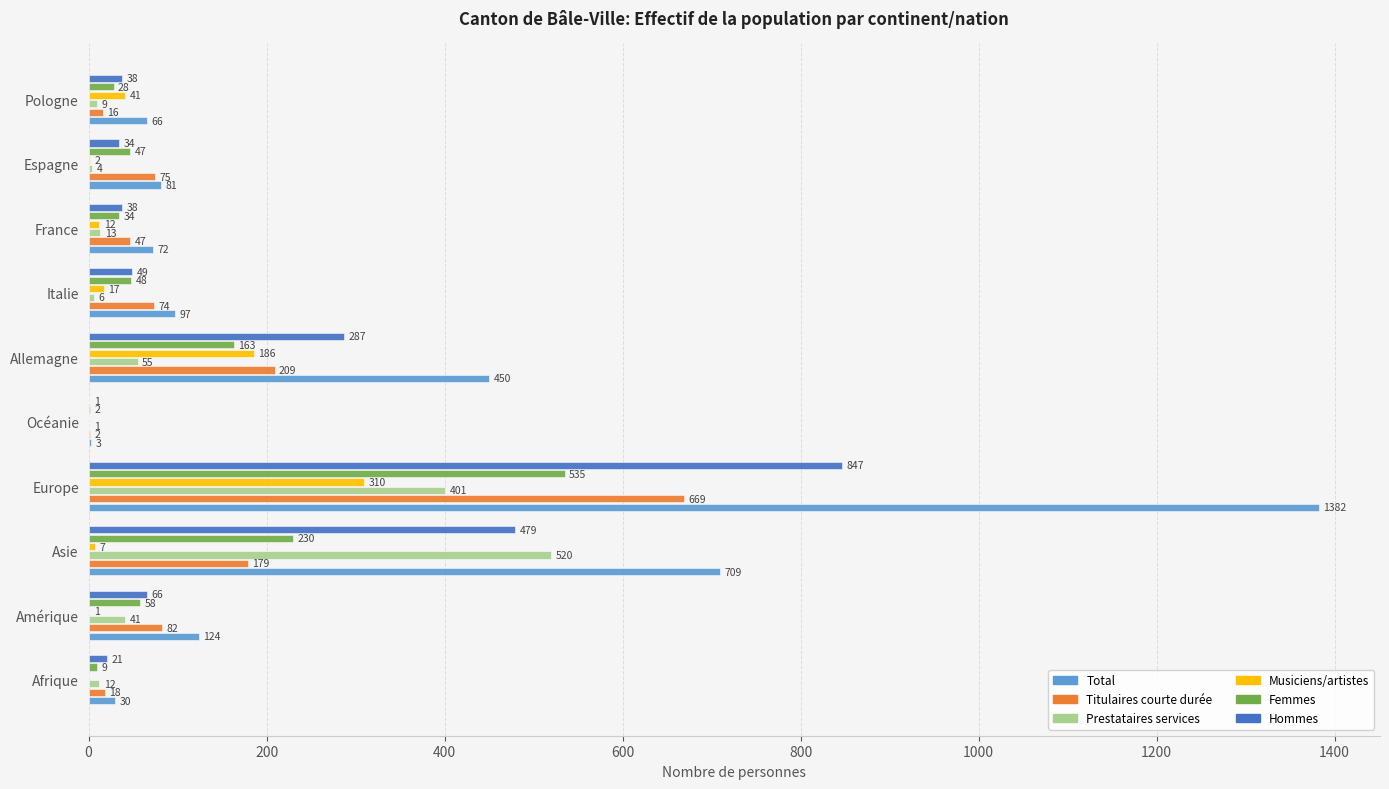

What is the sum of all Titulaires courte durée values?

1371